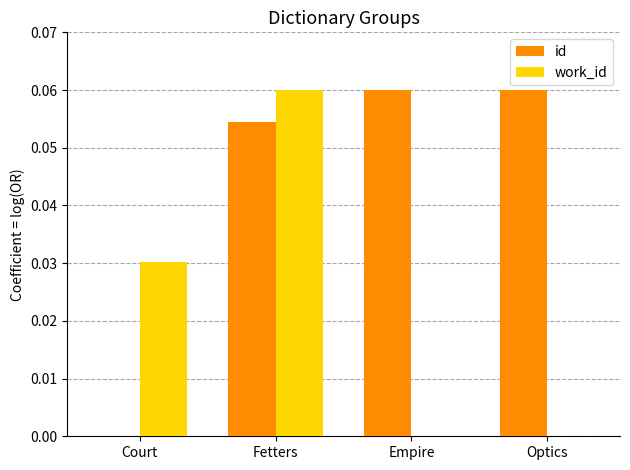

True or false: id has a value of 0.0 at Court.

True